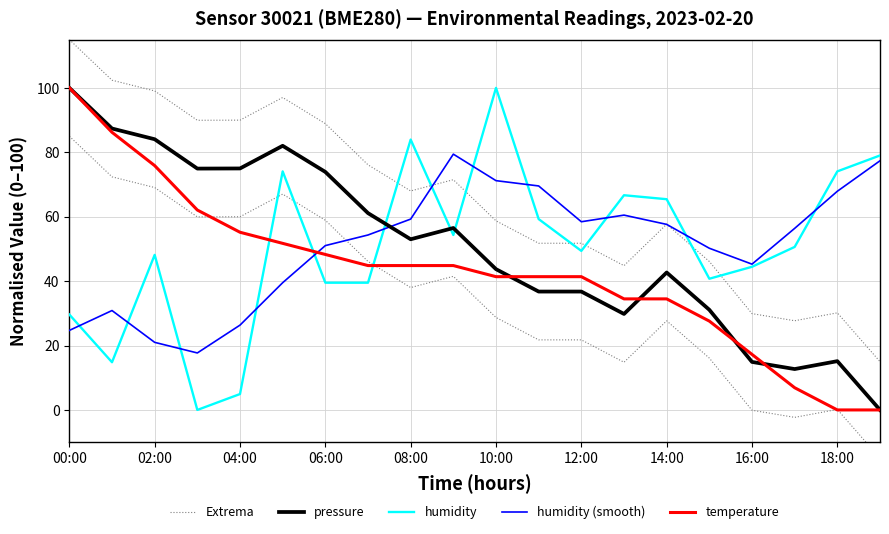

At which category does the chart reach its peak across all series?

00:00